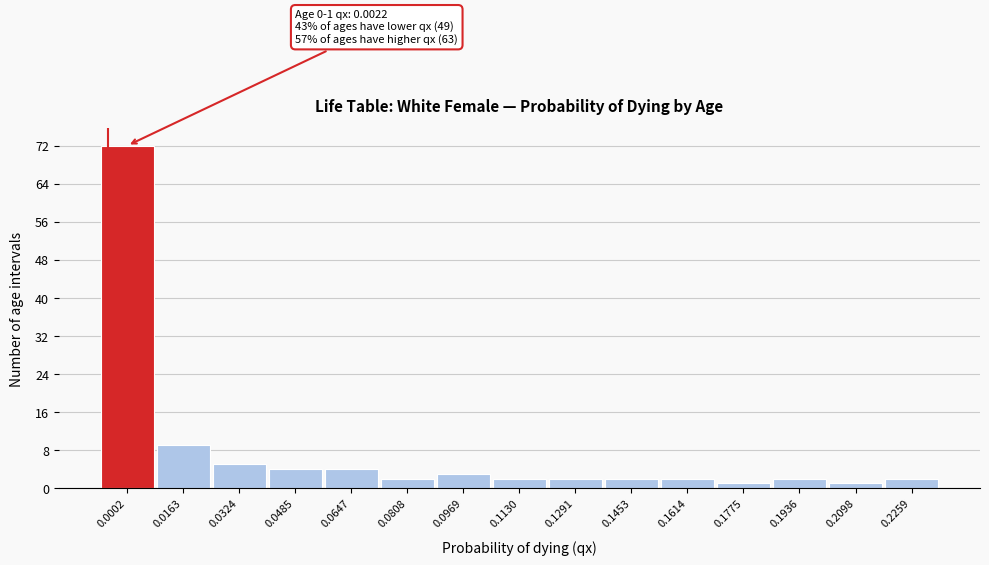

Reading right to left, what are all the values shown in this chart?

0.2259=2	0.2098=1	0.1936=2	0.1775=1	0.1614=2	0.1453=2	0.1291=2	0.1130=2	0.0969=3	0.0808=2	0.0647=4	0.0485=4	0.0324=5	0.0163=9	0.0002=72